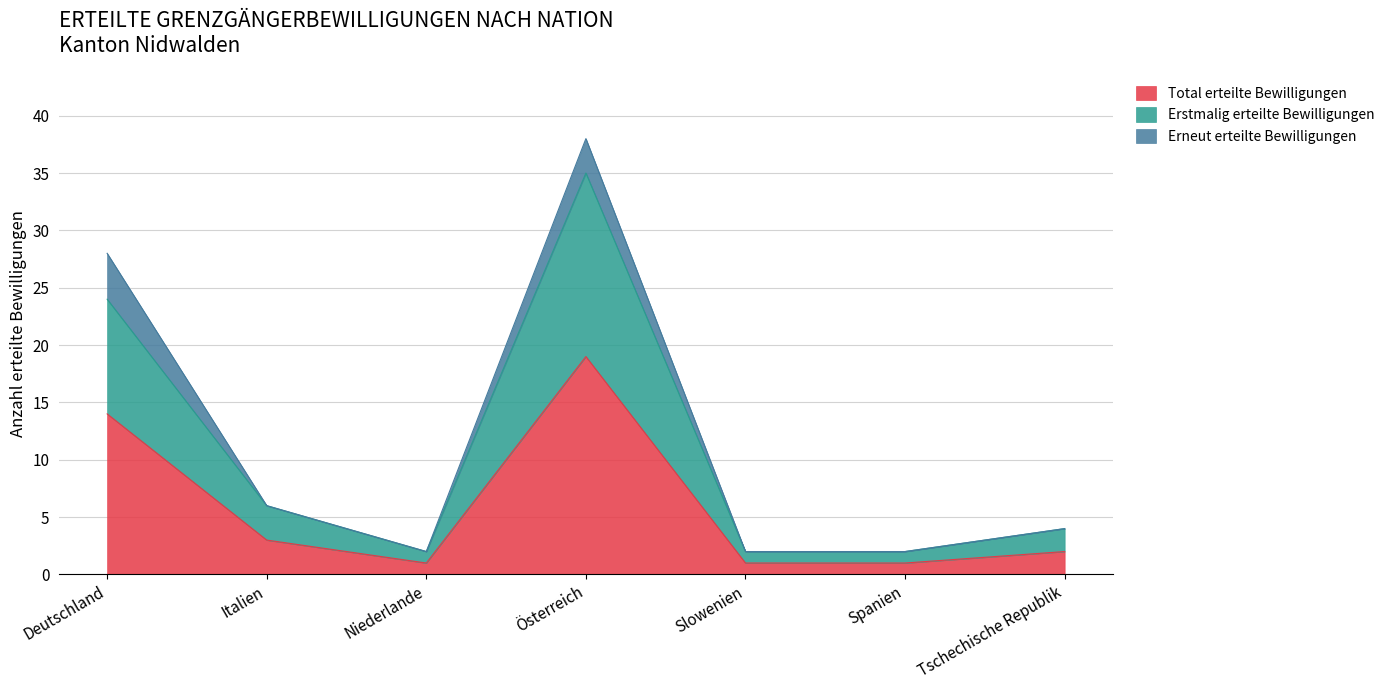

What are all the series names shown in the legend?

Total erteilte Bewilligungen, Erstmalig erteilte Bewilligungen, Erneut erteilte Bewilligungen